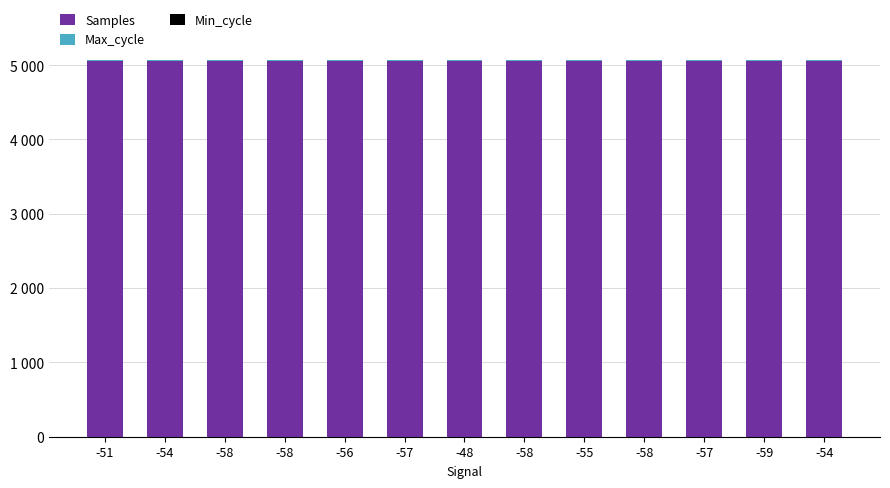

Are the bars grouped side by side (vs. stacked)?

No